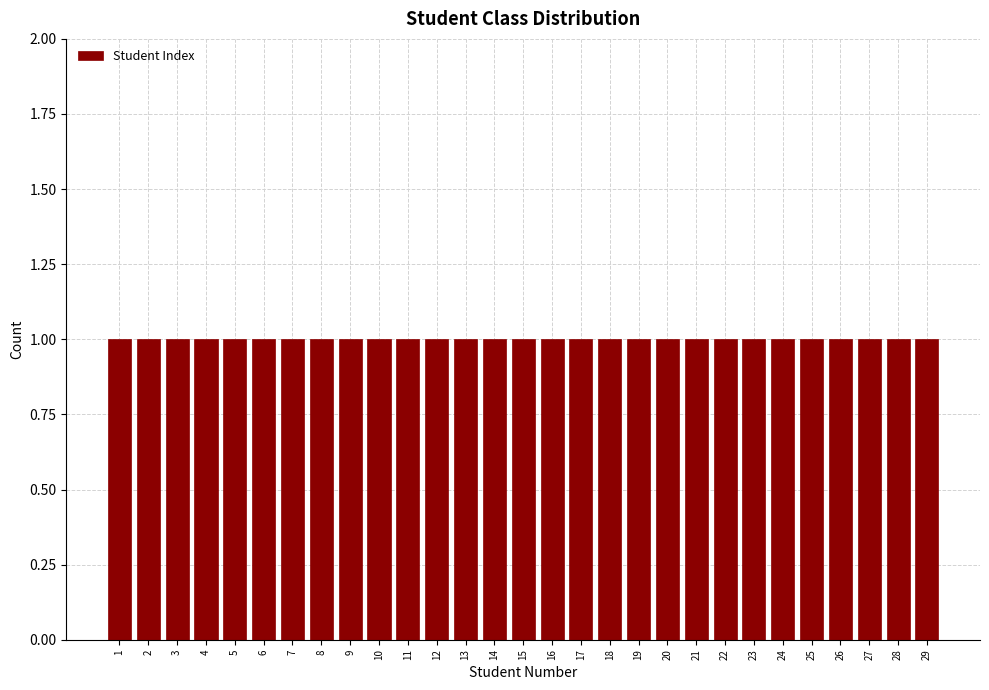

Reading left to right, list every bar in this chart as the range it spans on the x-axis followed by its height. The values are not printed on the chart, so give them approximately, as read against the axis.

0.5 to 1.5: 1
1.5 to 2.5: 1
2.5 to 3.5: 1
3.5 to 4.5: 1
4.5 to 5.5: 1
5.5 to 6.5: 1
6.5 to 7.5: 1
7.5 to 8.5: 1
8.5 to 9.5: 1
9.5 to 10.5: 1
10.5 to 11.5: 1
11.5 to 12.5: 1
12.5 to 13.5: 1
13.5 to 14.5: 1
14.5 to 15.5: 1
15.5 to 16.5: 1
16.5 to 17.5: 1
17.5 to 18.5: 1
18.5 to 19.5: 1
19.5 to 20.5: 1
20.5 to 21.5: 1
21.5 to 22.5: 1
22.5 to 23.5: 1
23.5 to 24.5: 1
24.5 to 25.5: 1
25.5 to 26.5: 1
26.5 to 27.5: 1
27.5 to 28.5: 1
28.5 to 29.5: 1